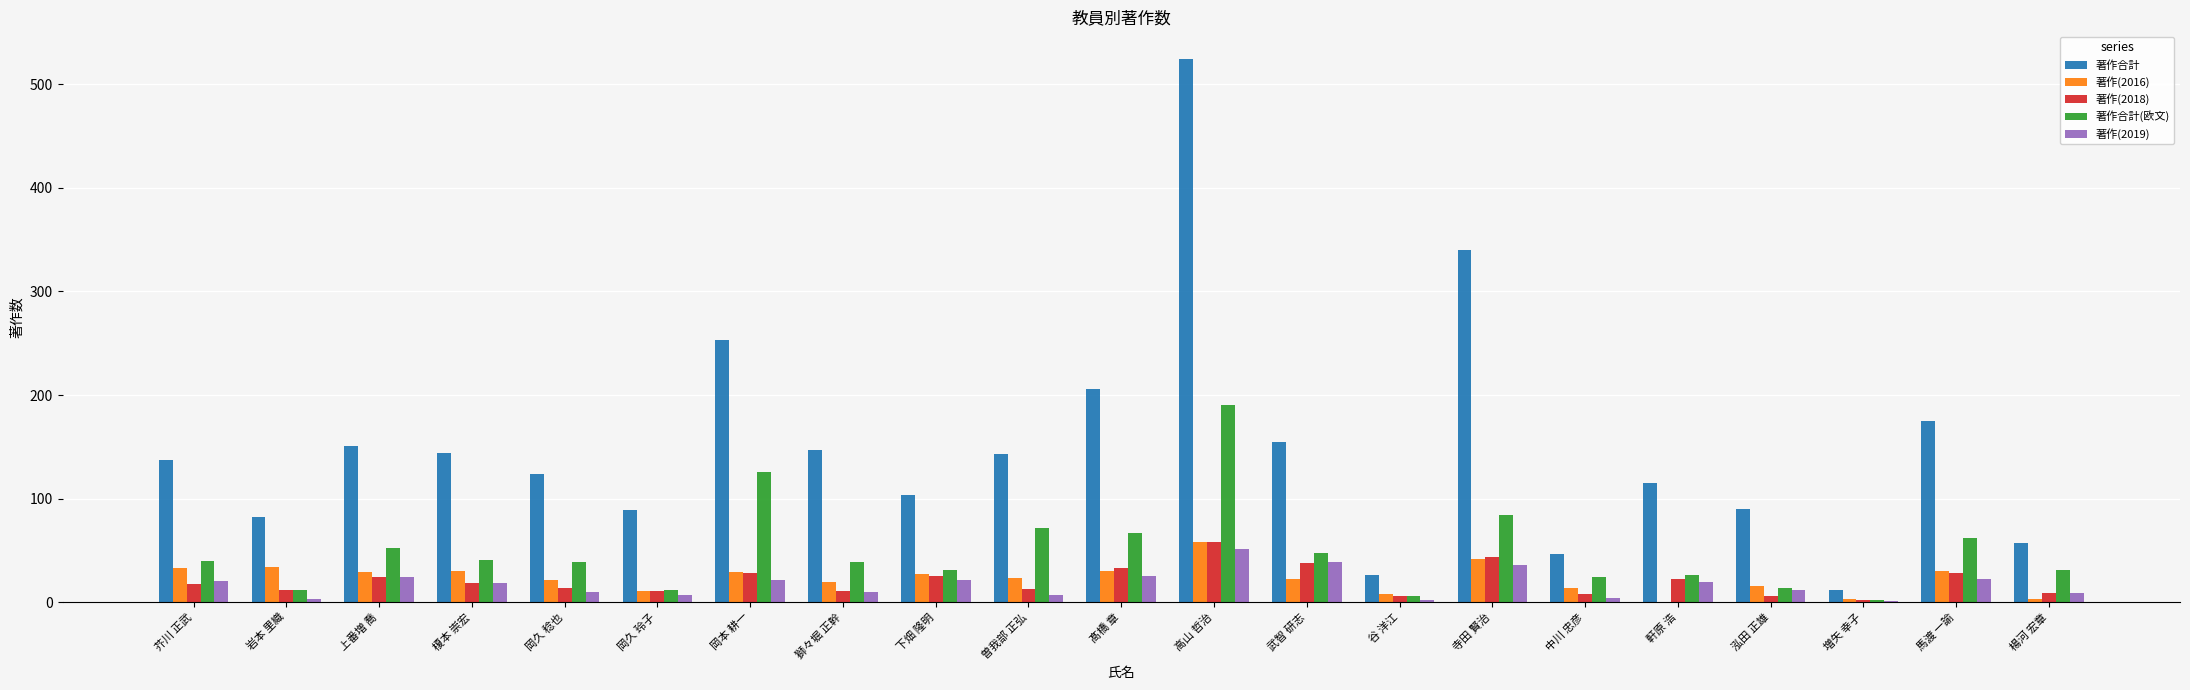

At which category is the sum across all series the highest?

高山 哲治